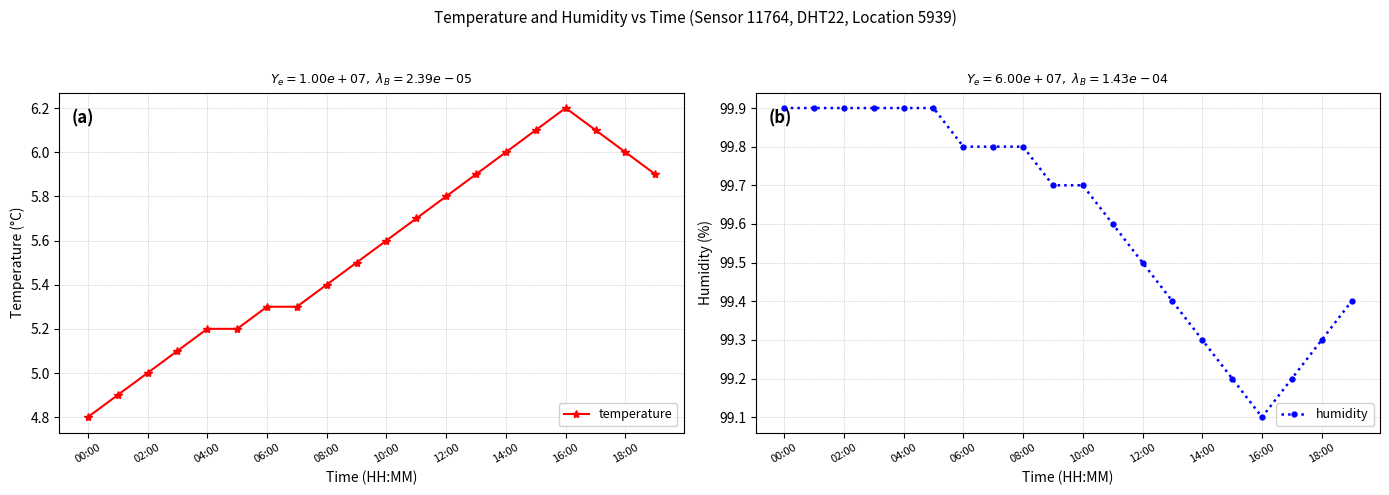

Is it true that temperature equals 5.3 at 06:00?

True